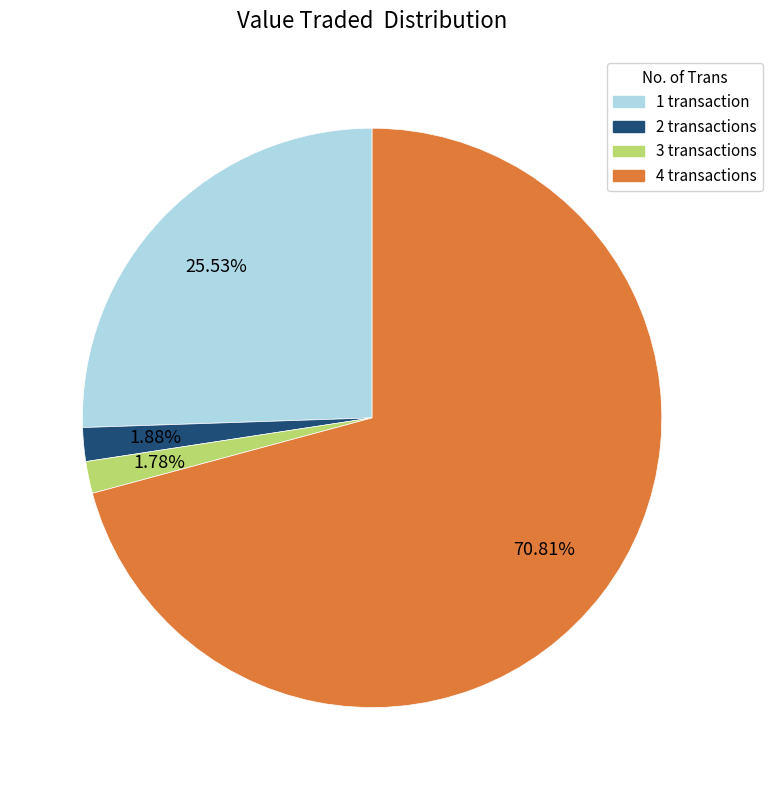

Is there a majority slice in this chart?

Yes